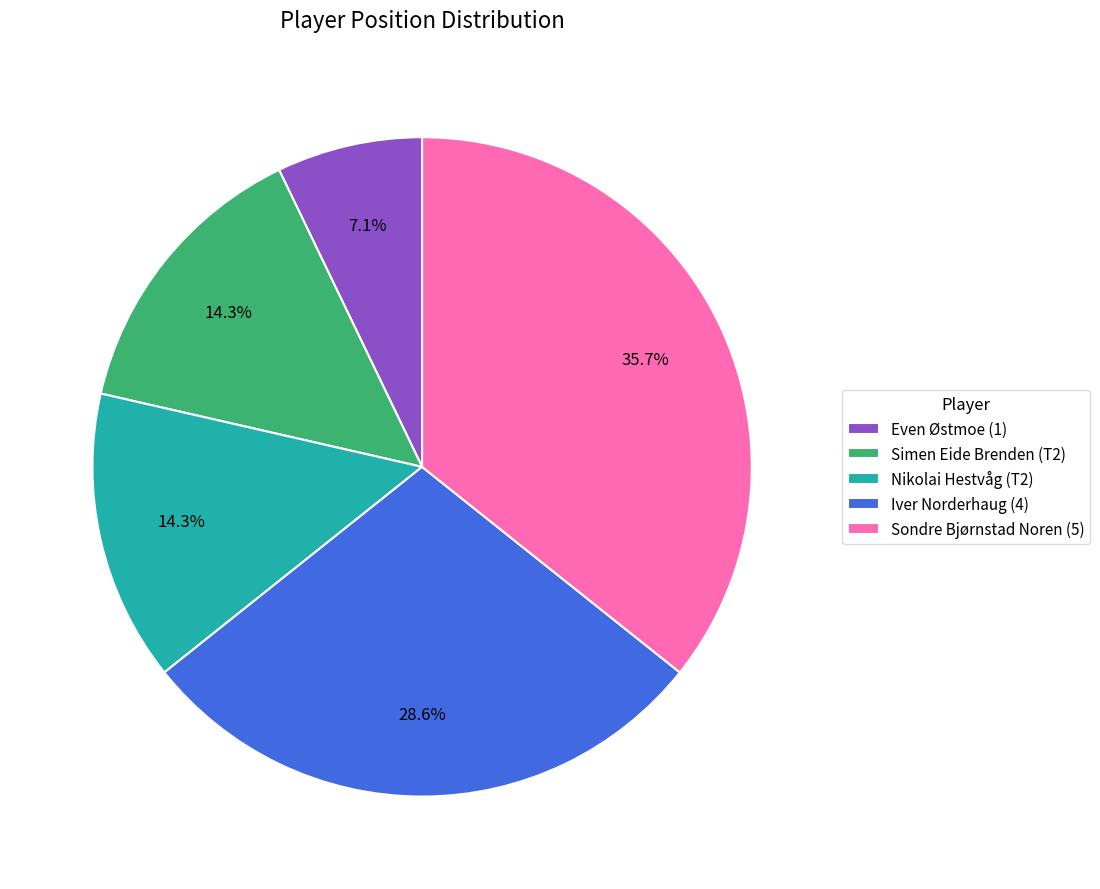

To the nearest percent, what portion does Iver Norderhaug (4) represent?

29%